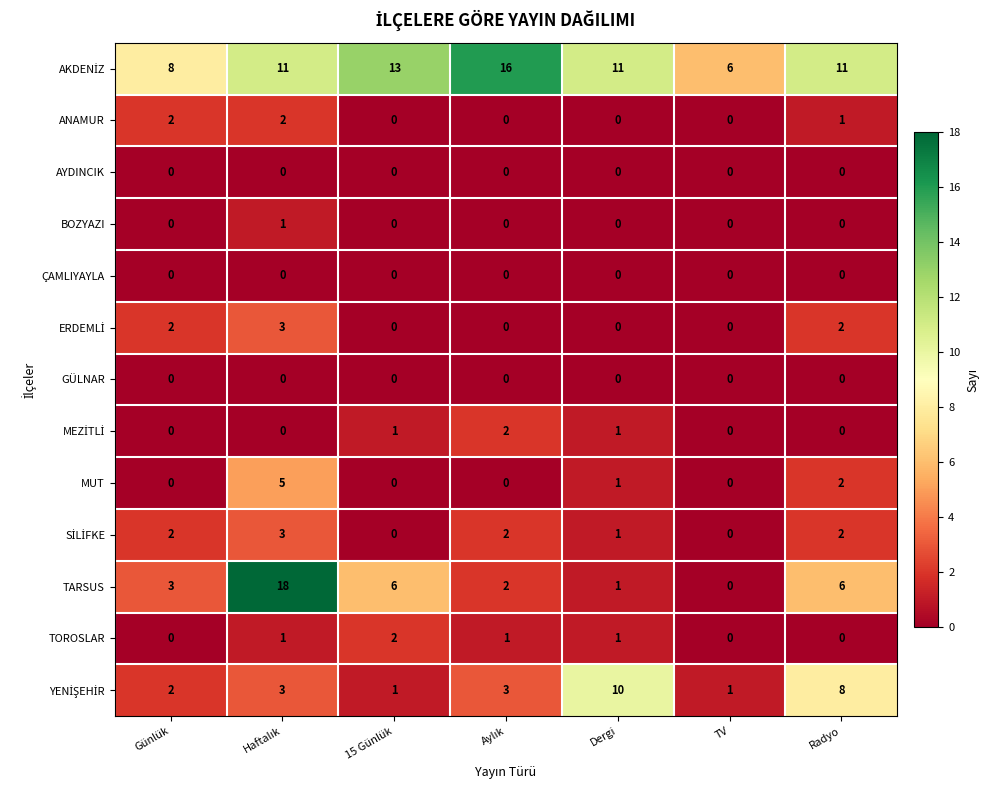

Which category has the highest value in the TOROSLAR series?

15 Günlük